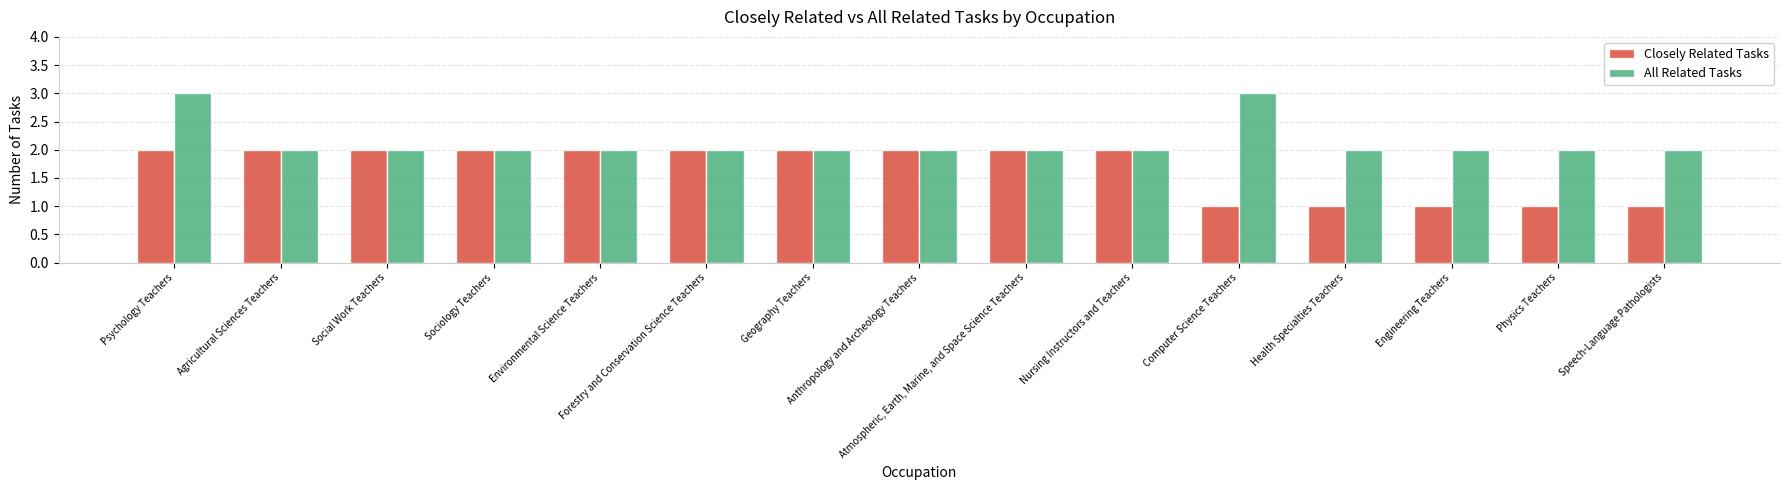

What is the sum of all All Related Tasks values?

32